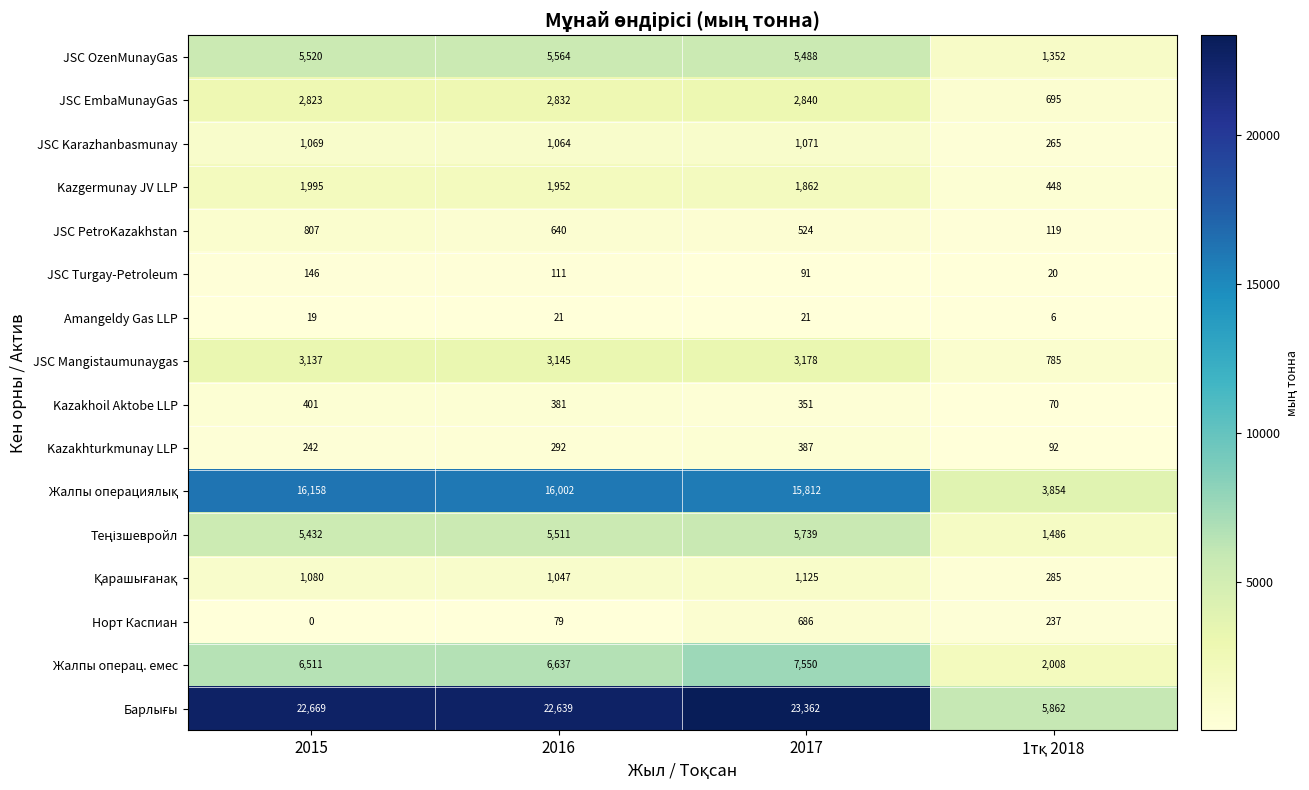

What is the average value of the Kazakhoil Aktobe LLP series?

301